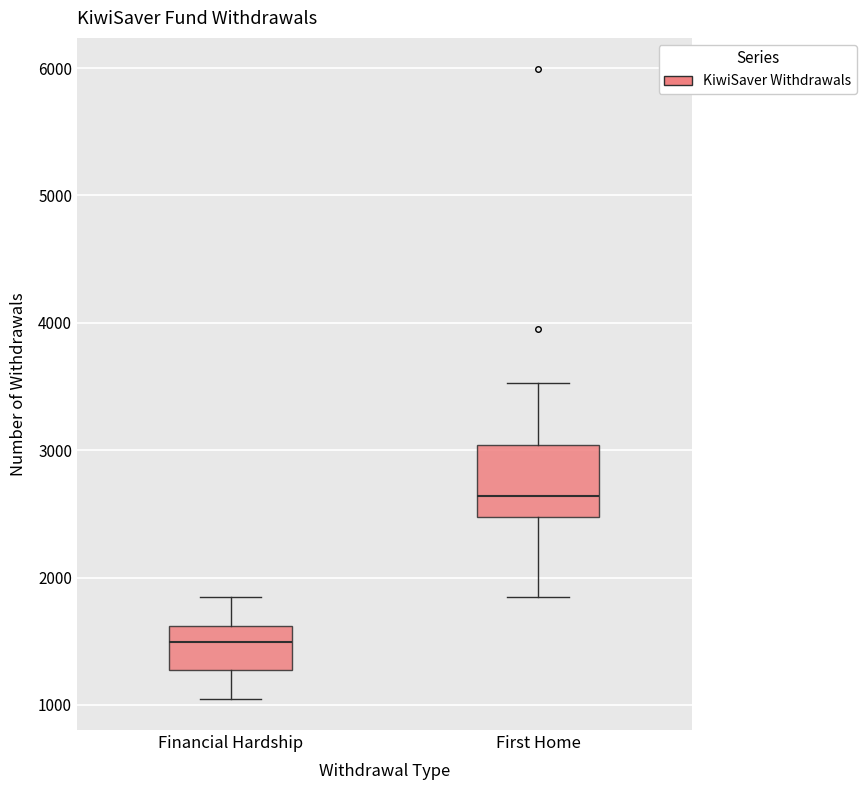

Reading left to right, read every box against the y-axis: the position of its median line, the range the box covers, and the ends of its whiskers. The values are not printed on the chart, so give them approximately, as read against the axis.

Financial Hardship: median 1500, box 1300 to 1600, whiskers 1100 to 1900
First Home: median 2600, box 2500 to 3000, whiskers 1900 to 3500